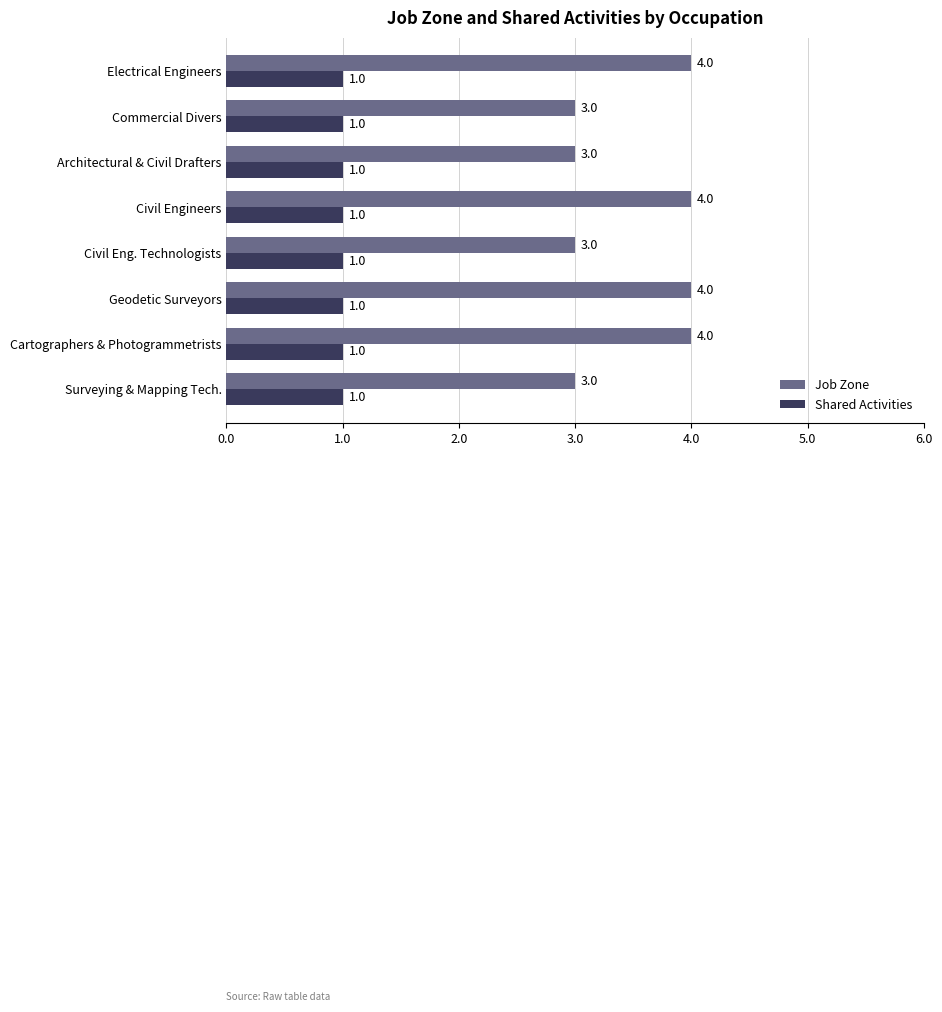

The value of Job Zone at Civil Engineers is 4. True or false?

True